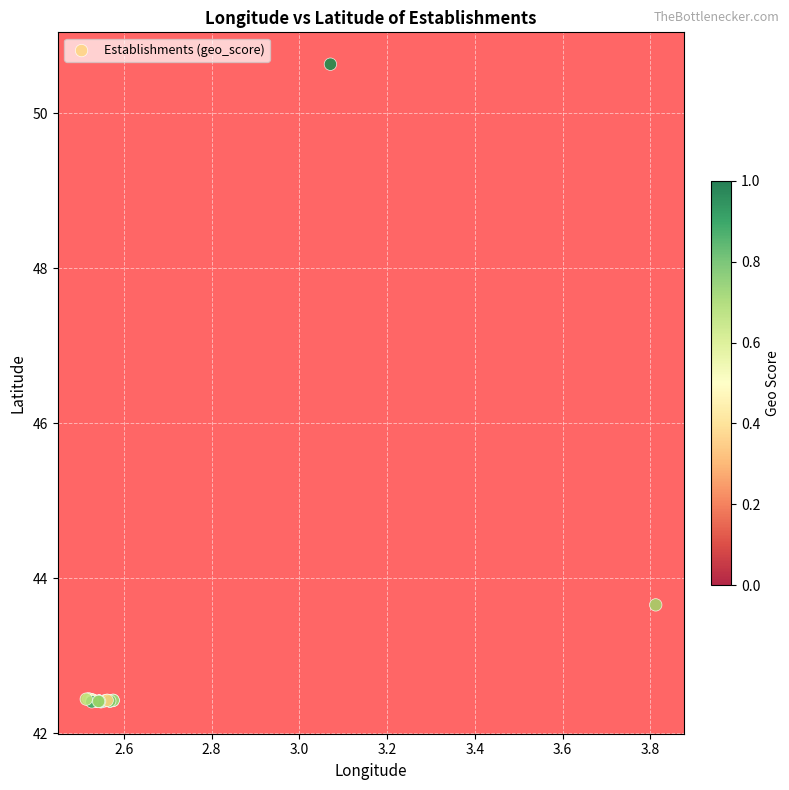

What Y value in the scatter plot is closest to 46?

43.7